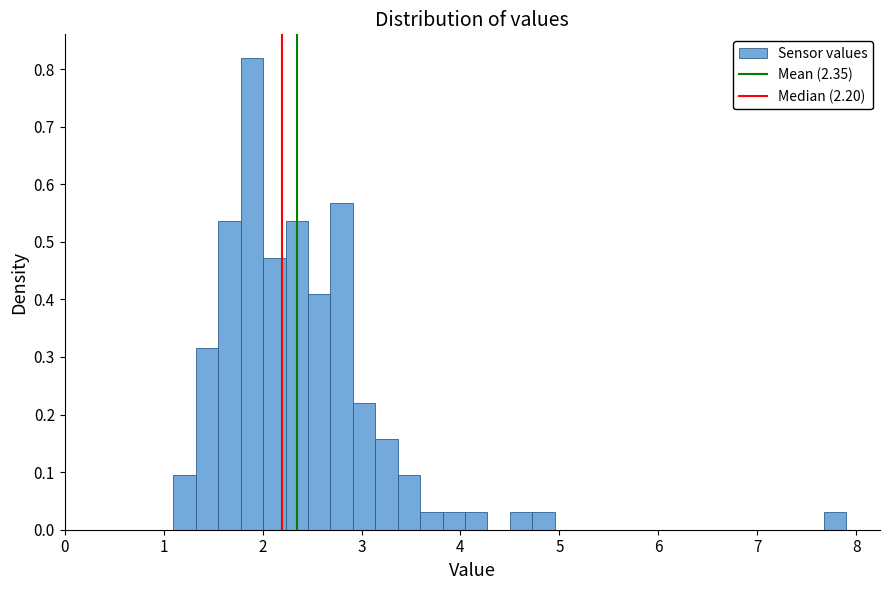

Read against the x-axis, roughly where is the centre of the tallest bar?

1.9